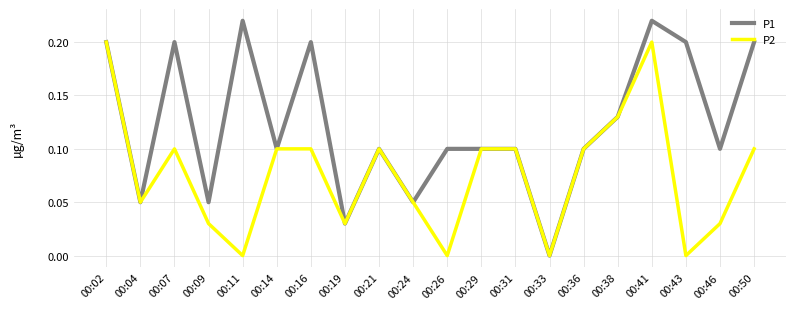

True or false: P2 has a value of 0.1 at 00:09.

False